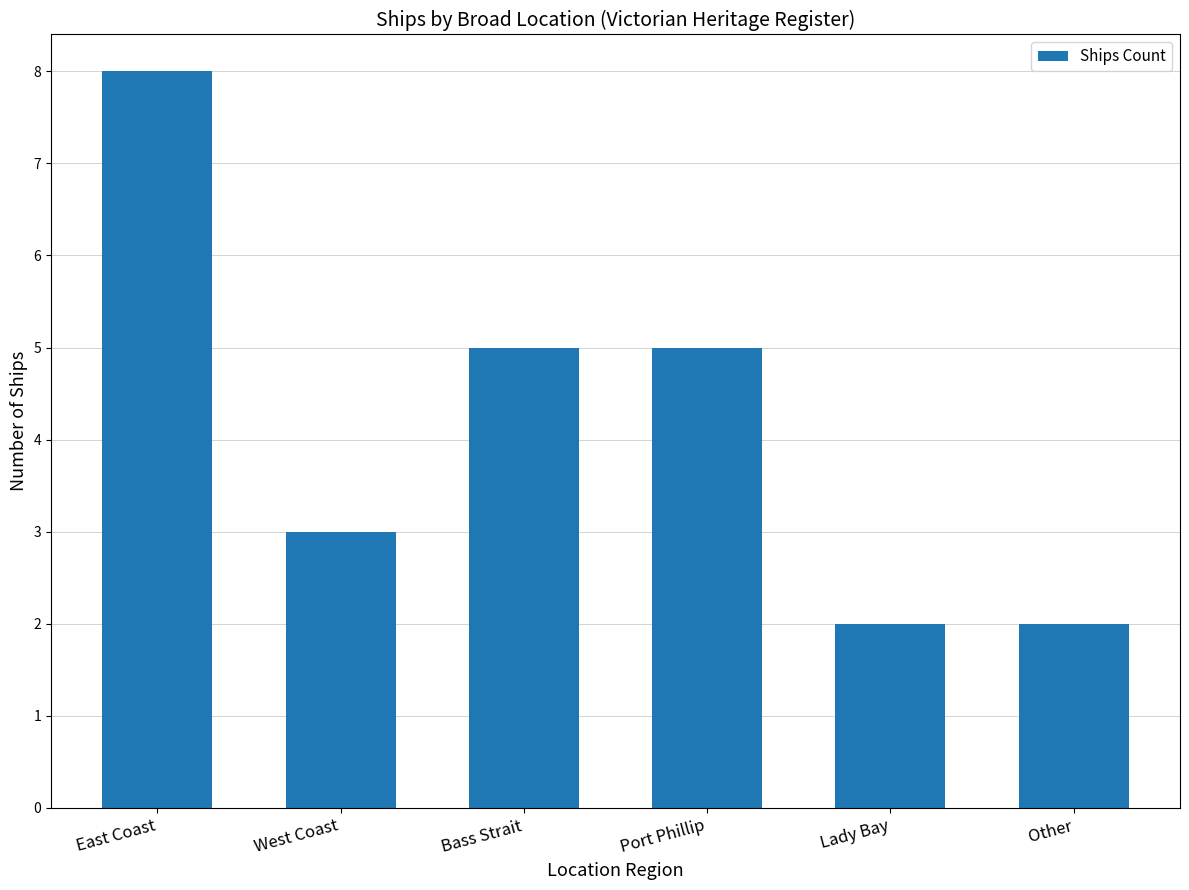

How many data points are less than 5?

3